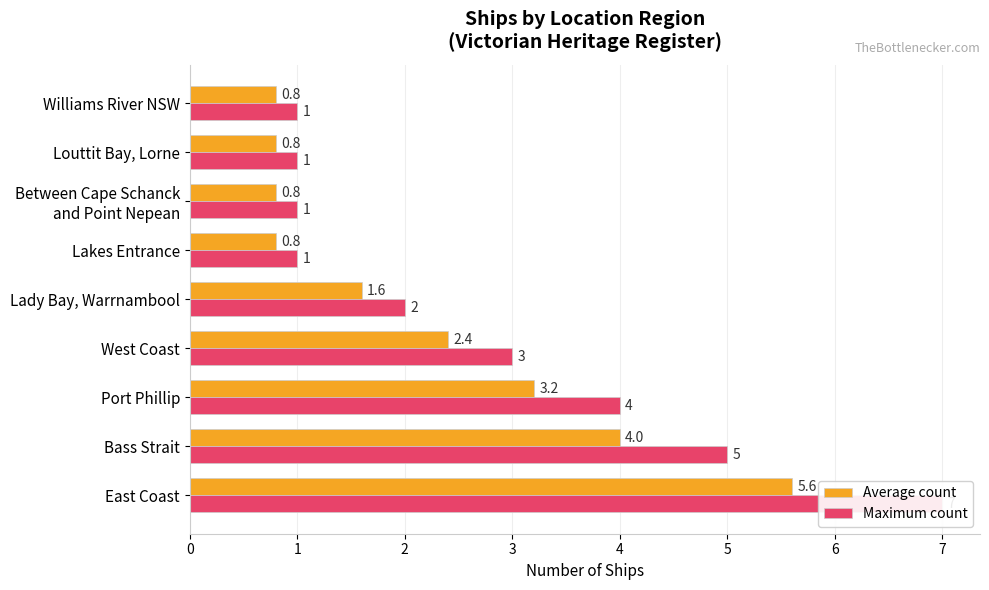

Does the chart contain any negative values?

No